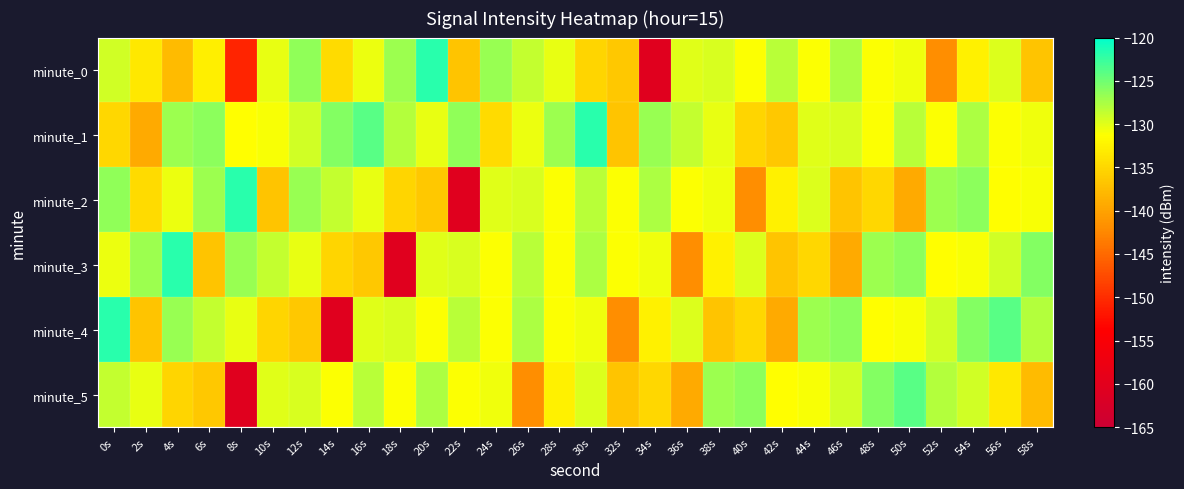

At 26s, list the series in order from smallest to largest.

minute_5, minute_1, minute_2, minute_0, minute_3, minute_4